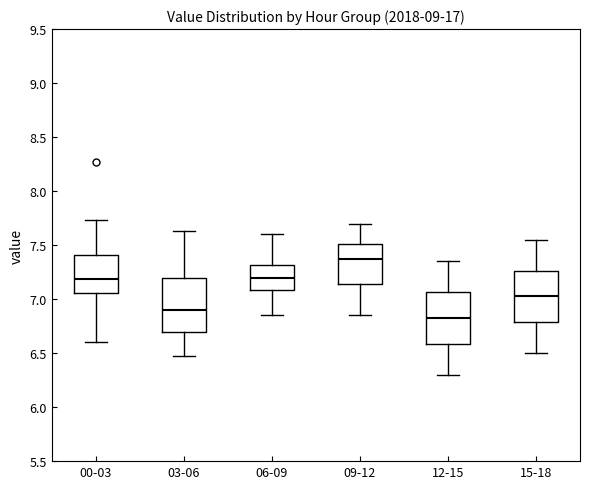

Reading left to right, transcribe this box plot: for each box, give where its median line is, the range the box spans, and where its two whiskers end, as read against the y-axis. The values are not printed on the chart, so give them approximately, as read against the axis.

00-03: median 7.20, box 7.05 to 7.40, whiskers 6.60 to 7.75
03-06: median 6.90, box 6.70 to 7.20, whiskers 6.45 to 7.65
06-09: median 7.20, box 7.10 to 7.30, whiskers 6.85 to 7.60
09-12: median 7.40, box 7.15 to 7.50, whiskers 6.85 to 7.70
12-15: median 6.85, box 6.60 to 7.05, whiskers 6.30 to 7.35
15-18: median 7.05, box 6.80 to 7.25, whiskers 6.50 to 7.55